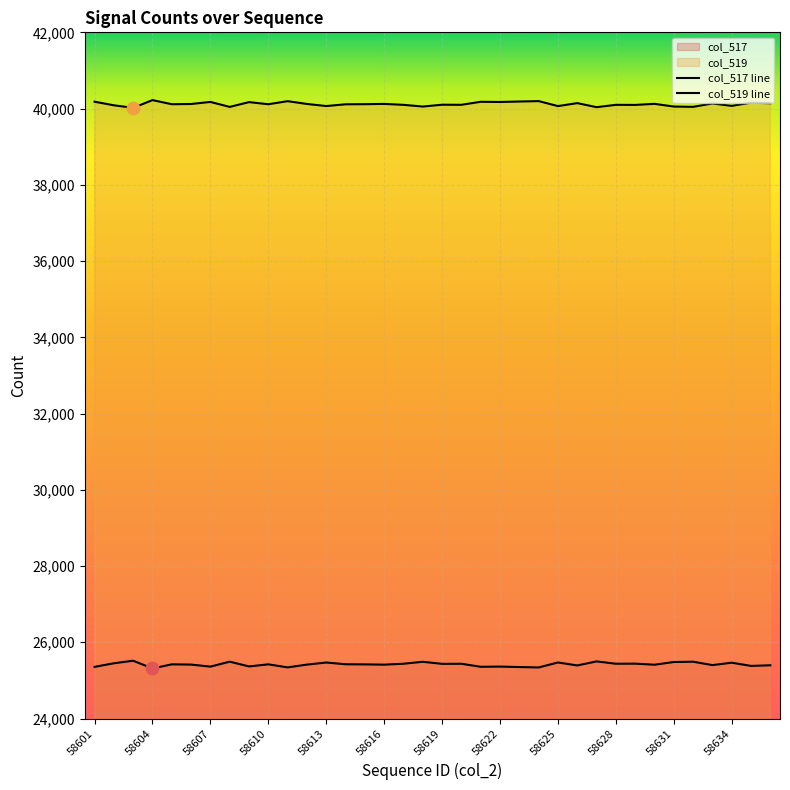

At how many categories does at least one series exceed 33341?

36